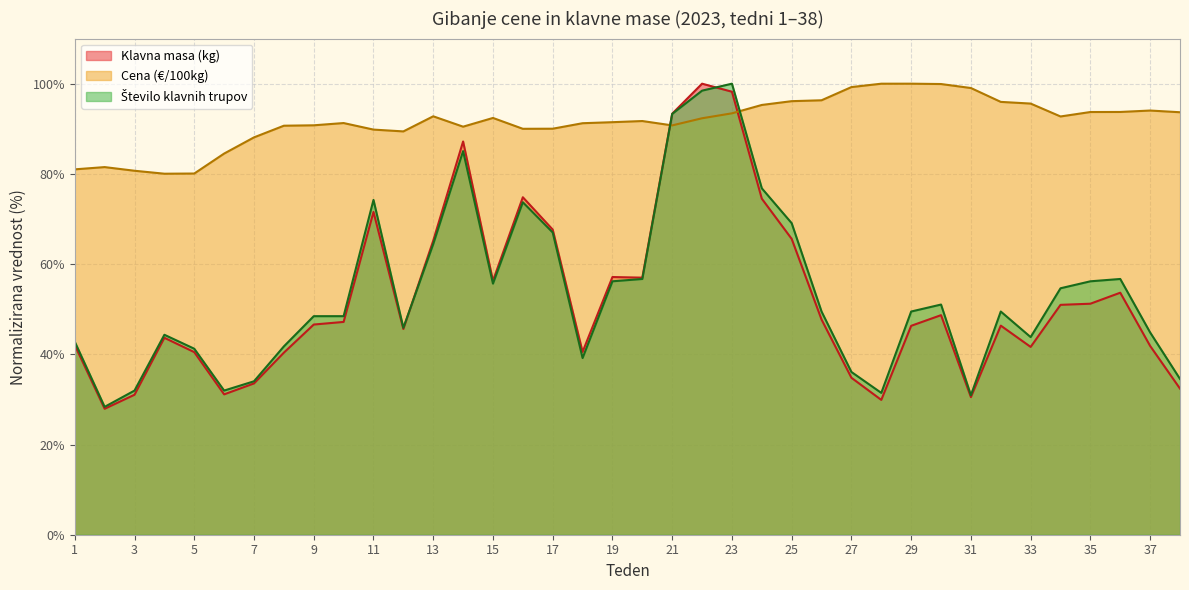

What are all the series names shown in the legend?

Klavna masa (kg), Cena (€/100kg), Število klavnih trupov